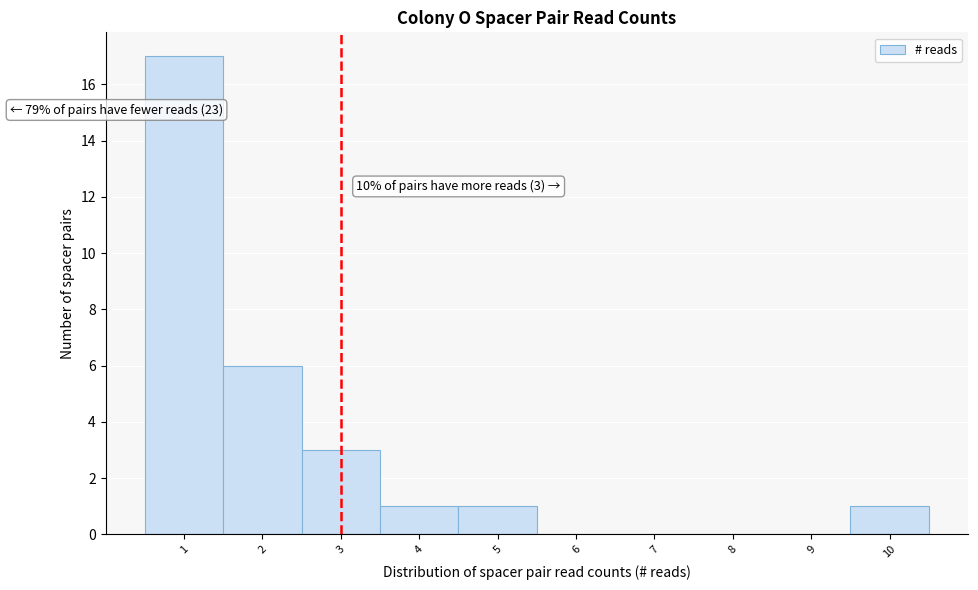

Over which range of the x-axis is the bar tallest?

0.5 to 1.5